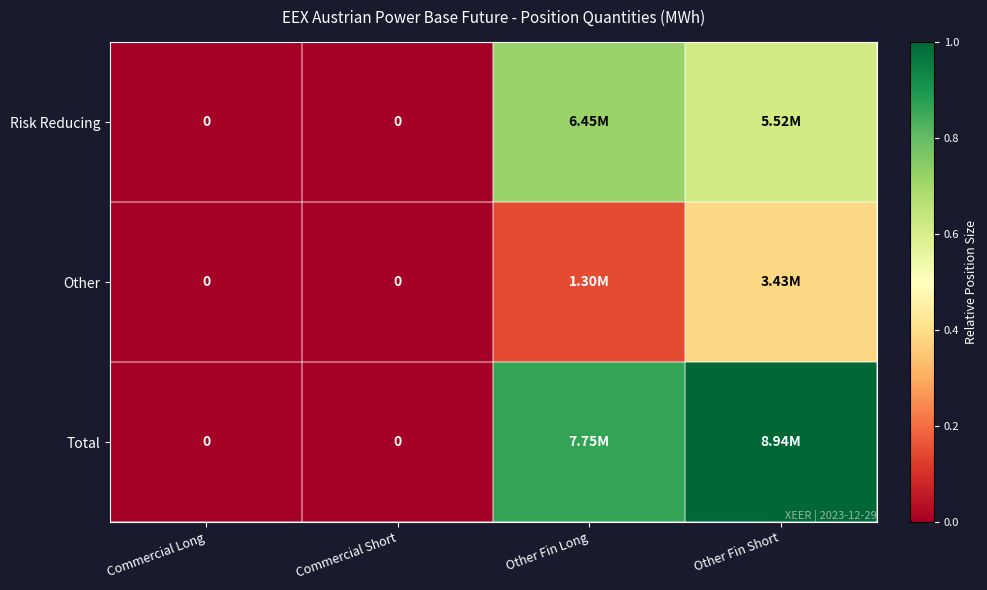

What is the difference between the highest and lowest values at Other Fin Short?

0.6